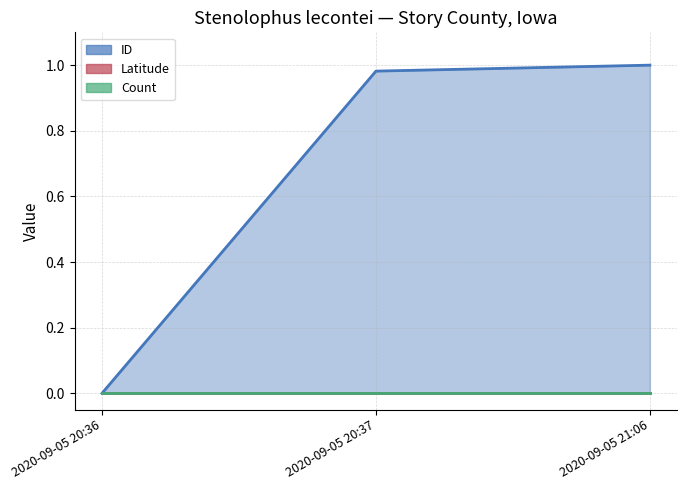

At how many categories does at least one series exceed 0?

2